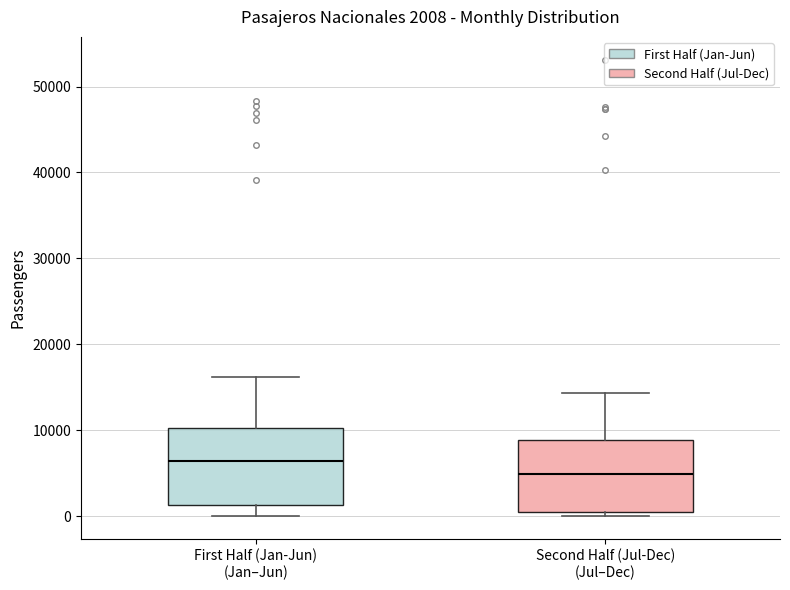

Which box has the highest median line?

First Half (Jan-Jun) (Jan–Jun)